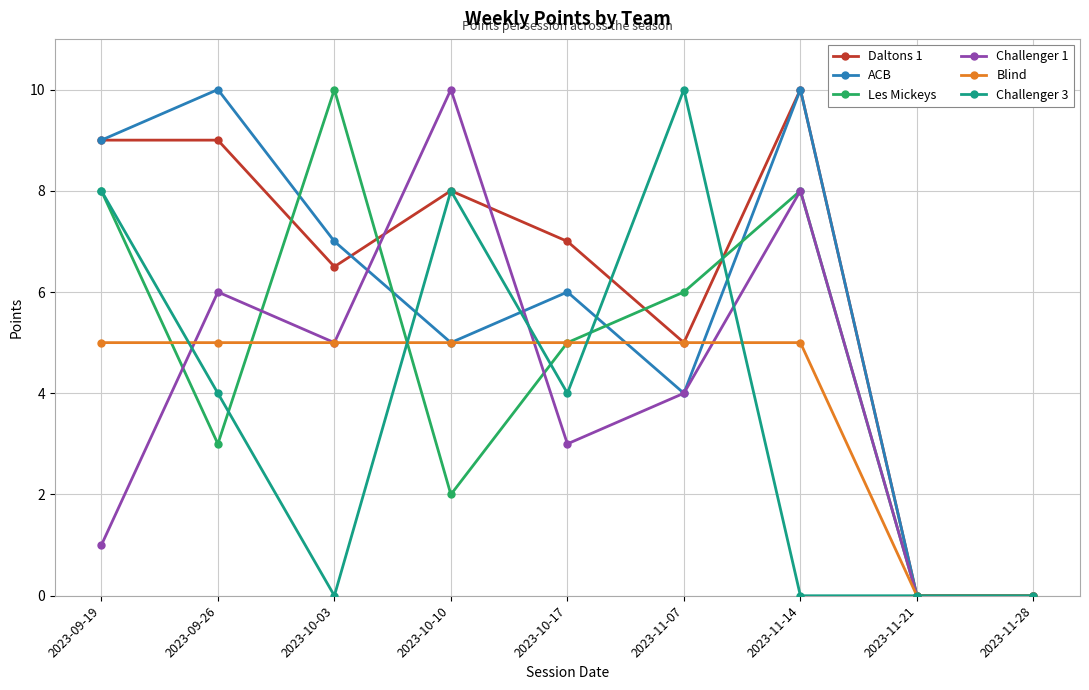

Where is the first local minimum for ACB?

2023-10-10